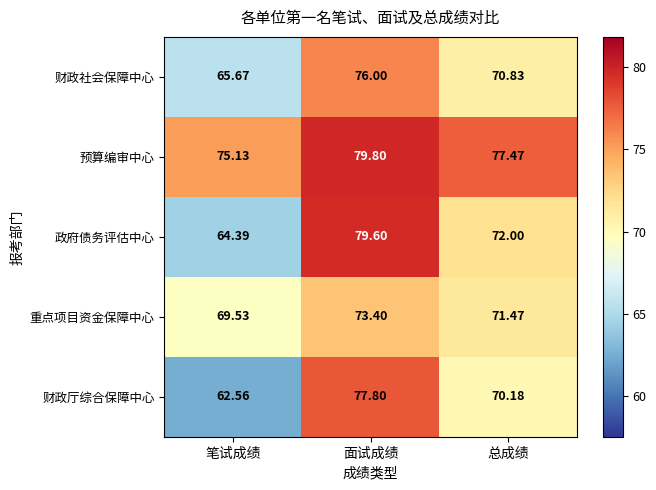

Where does the 政府债务评估中心 series first go above 72?

面试成绩